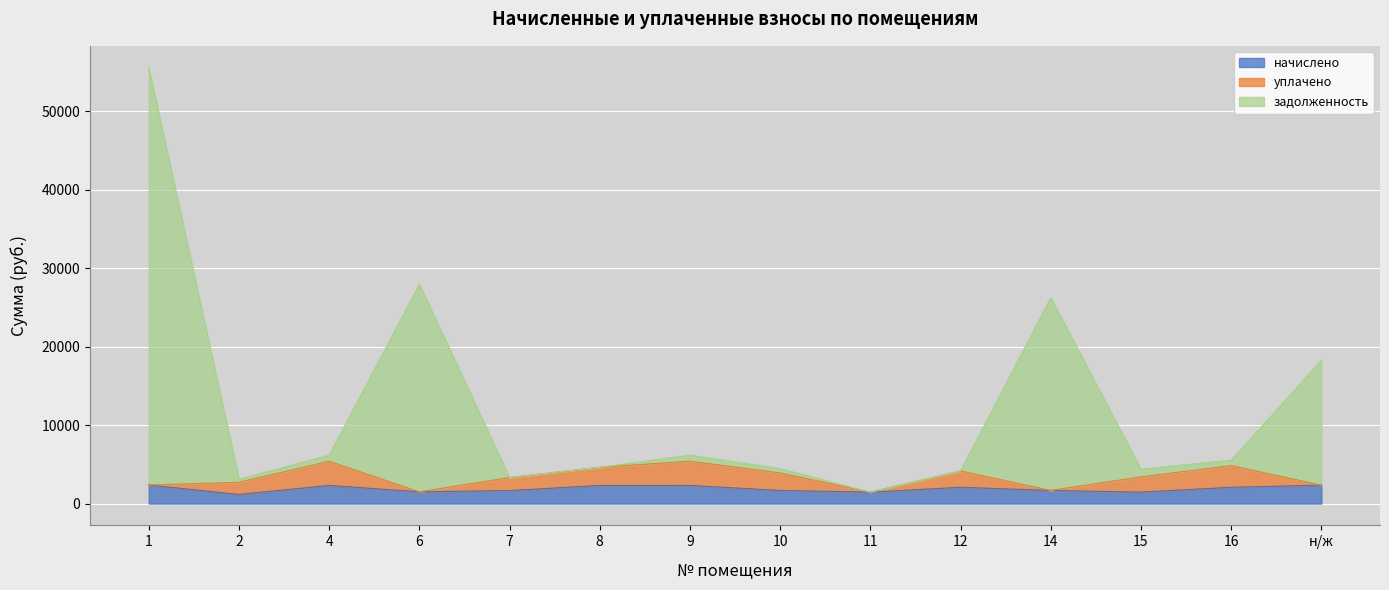

Which series has the largest total across all categories?

задолженность